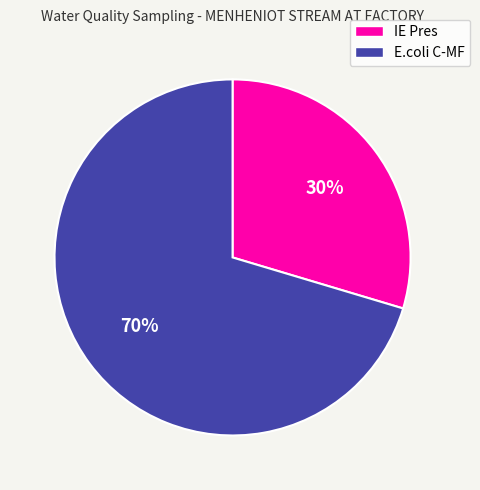

How many slices are in this pie chart?

2